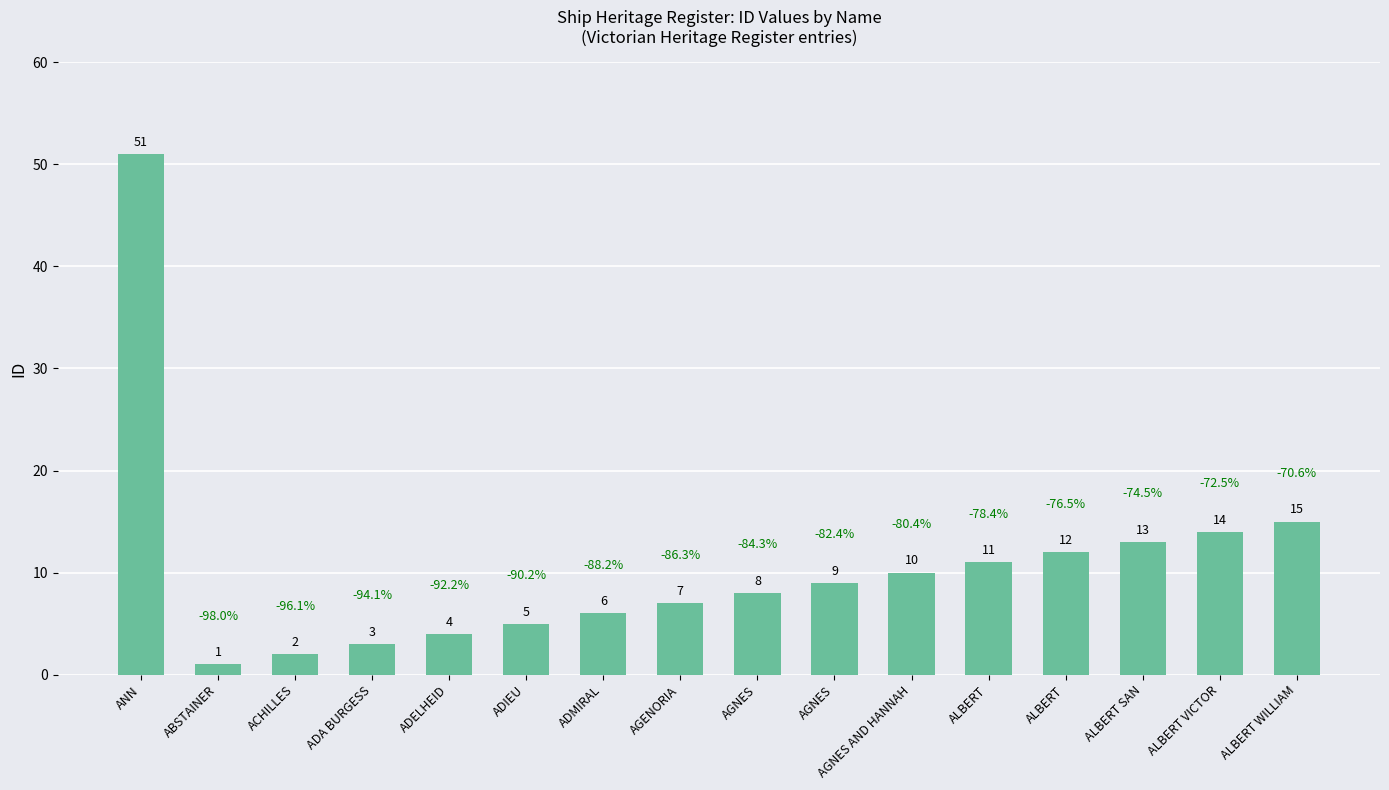

Where is the data nearest to the value 26?

ALBERT WILLIAM